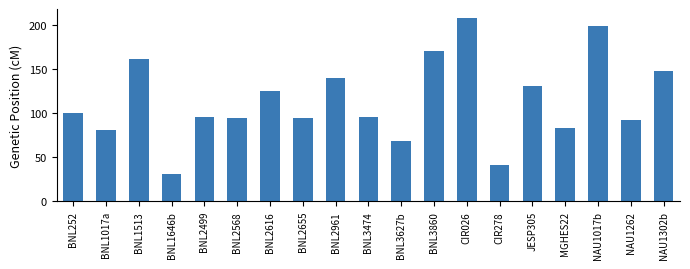

What is the label of the 1st bar from the right?

NAU1302b